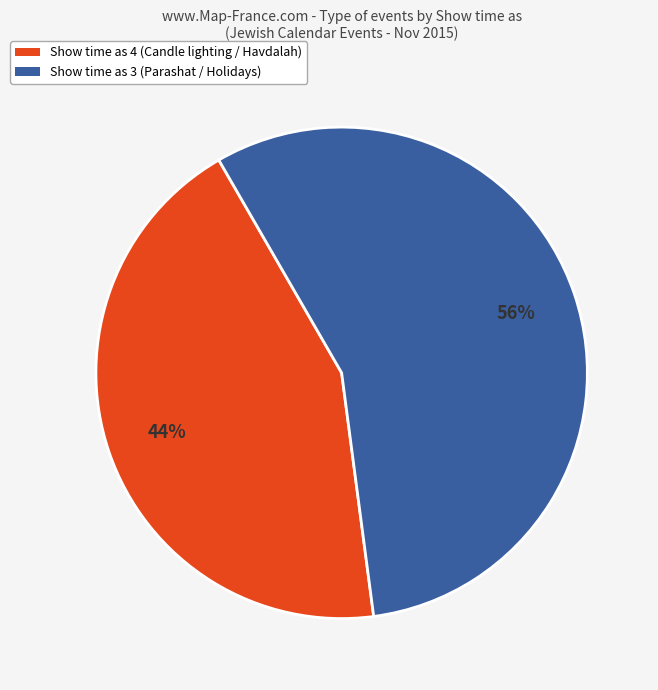

Which category accounts for the majority?

Show time as 3 (Parashat / Holidays)